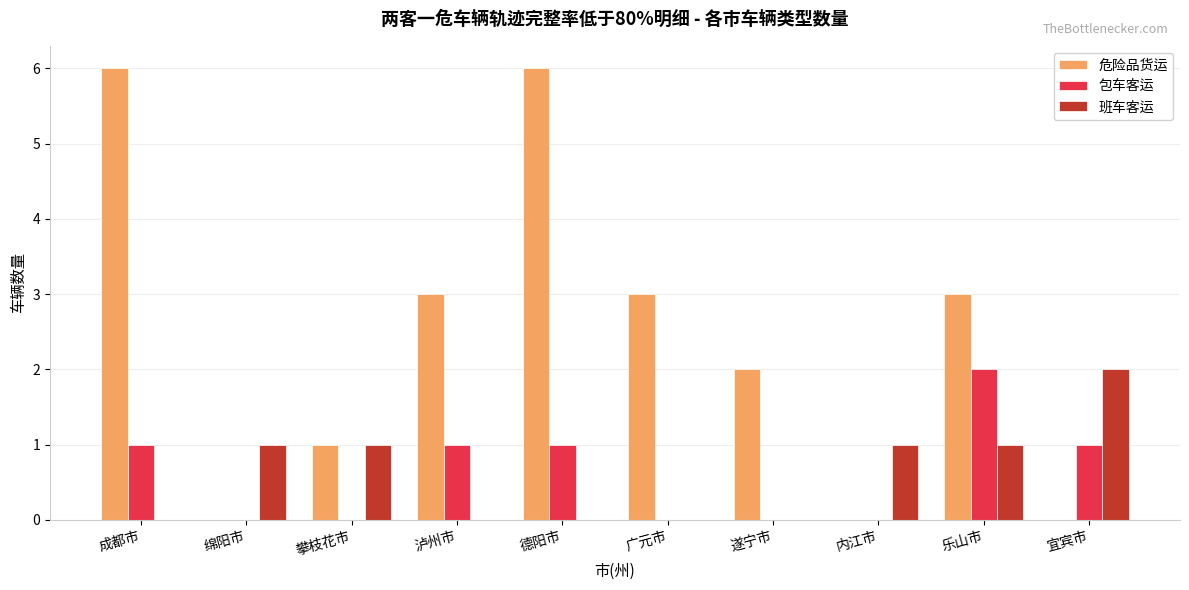

Read the 危险品货运 value at 攀枝花市.

1